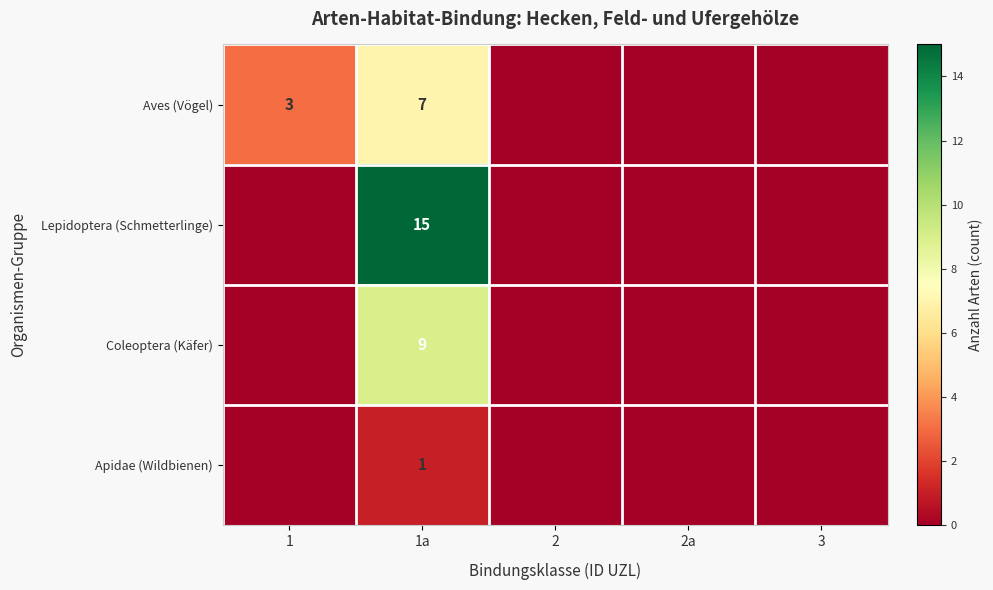

At which category is the sum across all series the highest?

1a